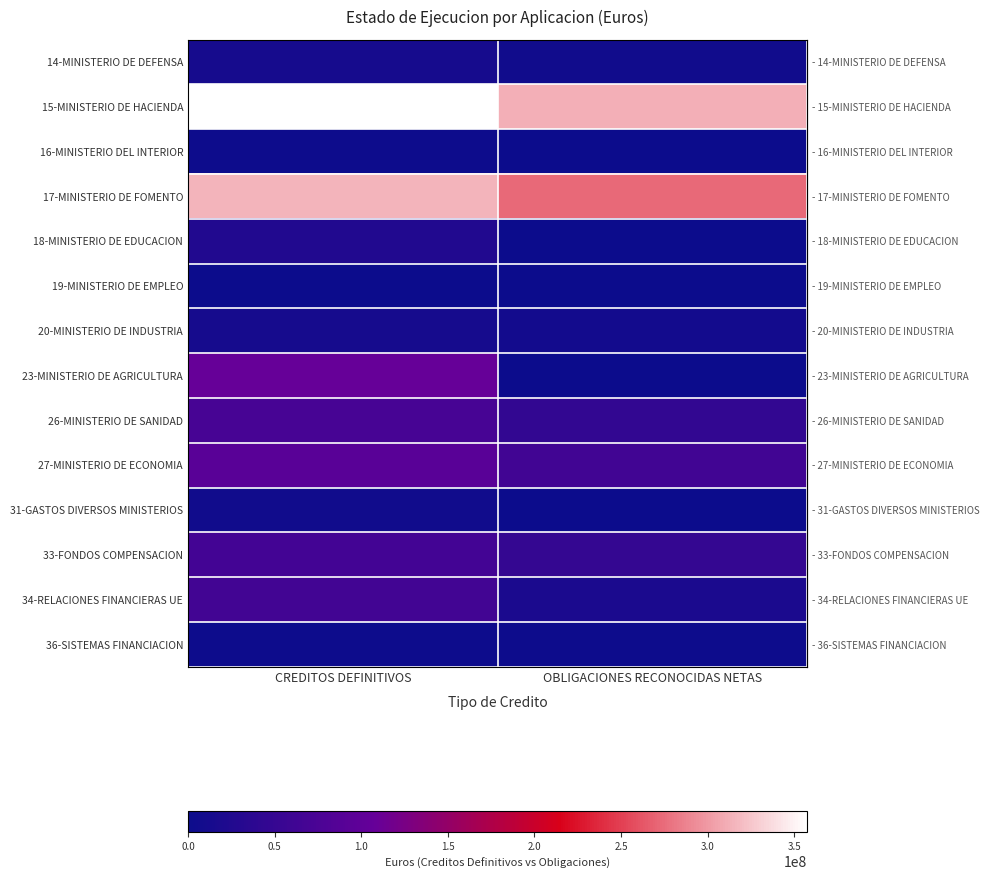

At how many categories does at least one series exceed 316727013?

1